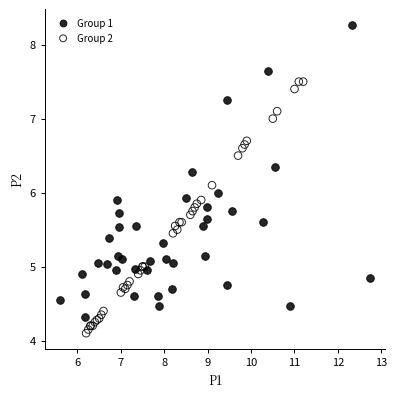

Which series contains the lowest Y value?

Group 2